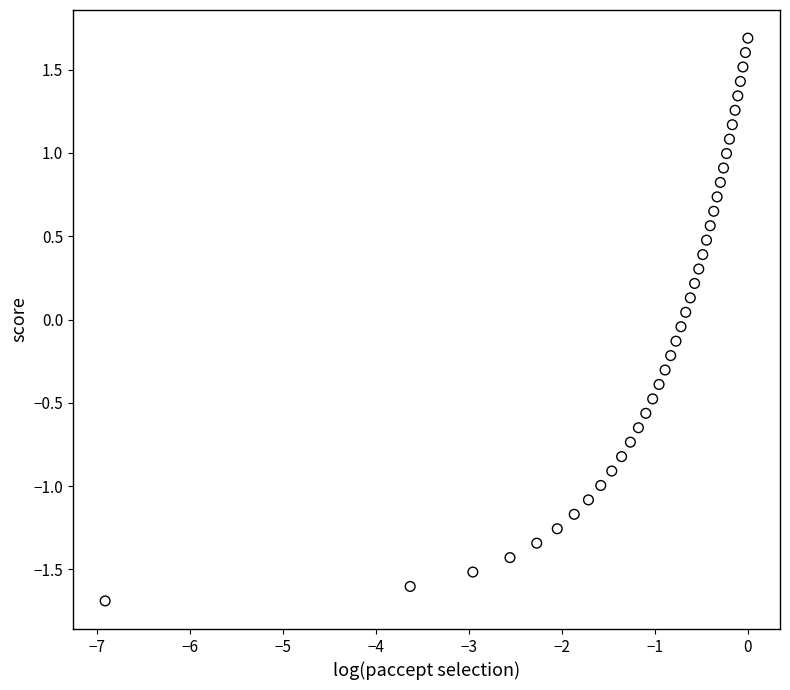

What is the range of Y values (max minus min)?

3.4